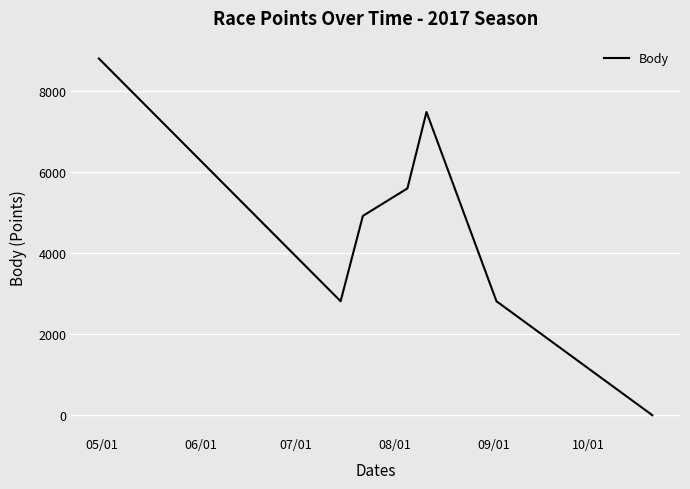

What is the maximum value shown in the chart?

8808